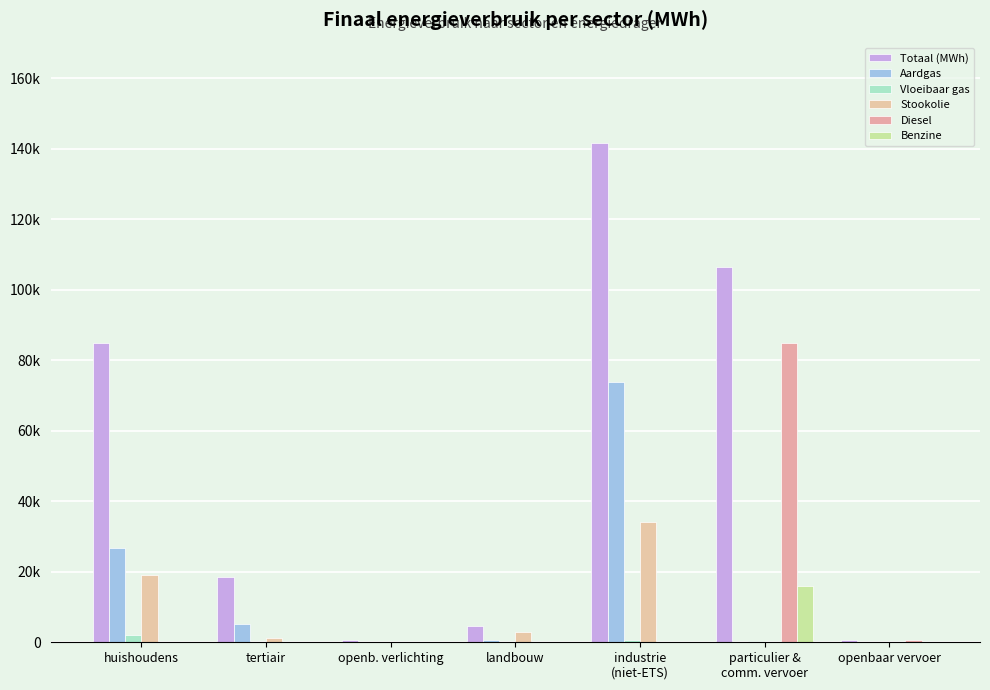

Read the Aardgas value at huishoudens.

26825.2